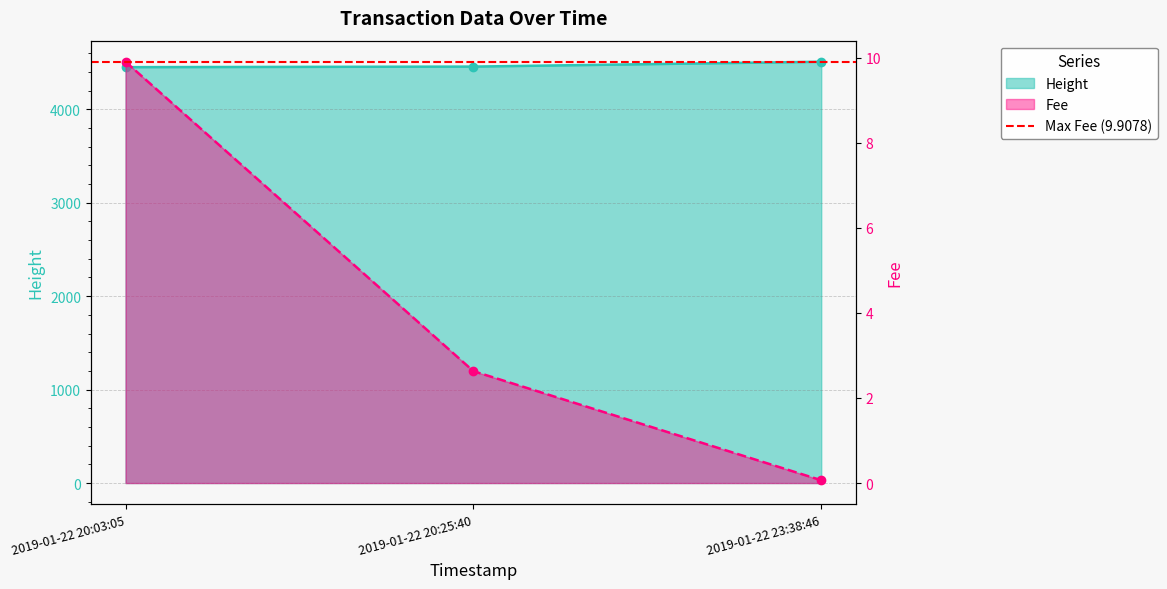

What is the maximum value shown in the chart?

4509.0